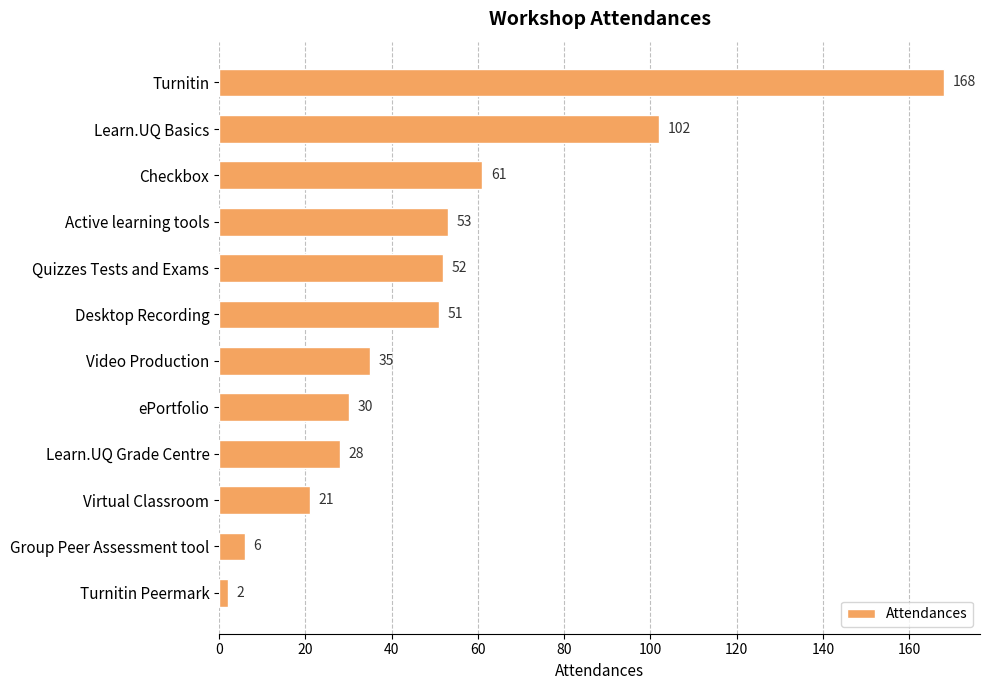

Does the chart contain any negative values?

No